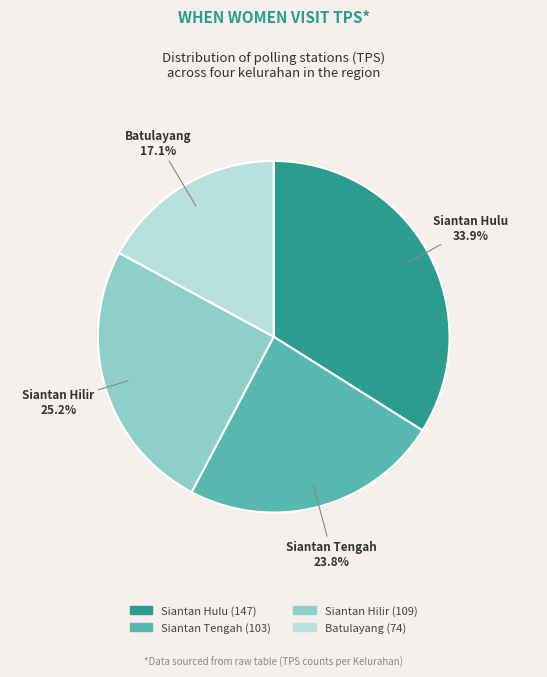

What portion of the pie excludes Siantan Tengah?

76.2%